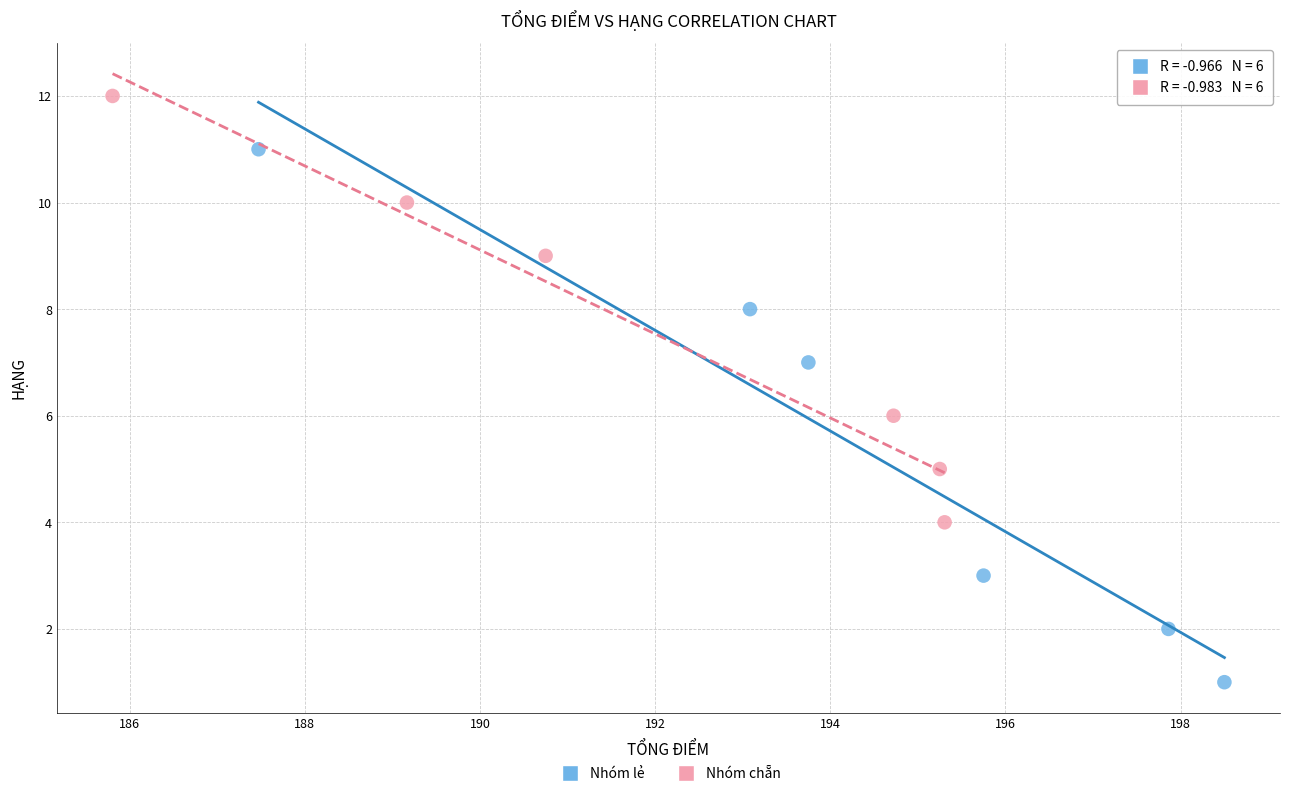

What are all the series names shown in the legend?

Nhóm lẻ, Nhóm chẵn